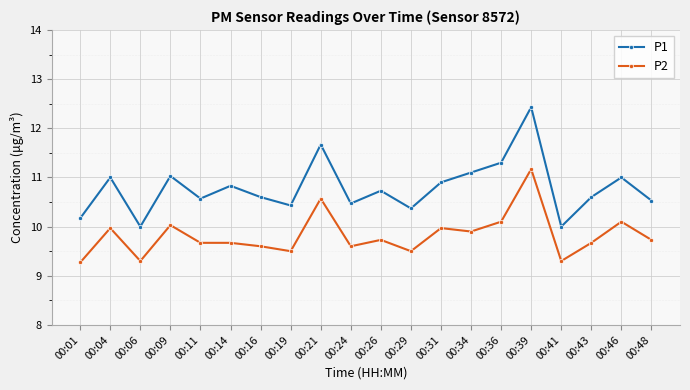

At which category is the sum across all series the highest?

00:39